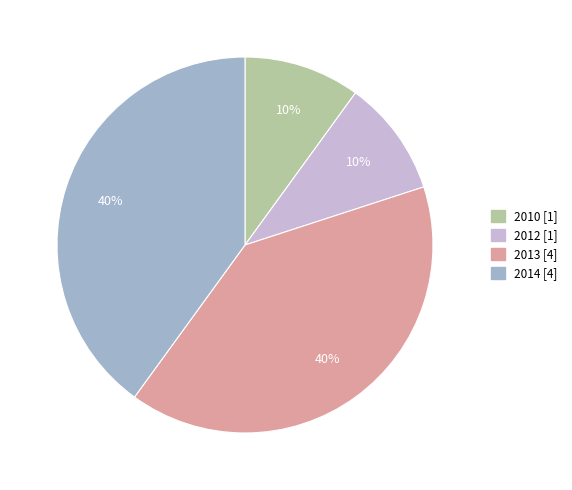

Is it true that 2012 is 1% of the pie?

False